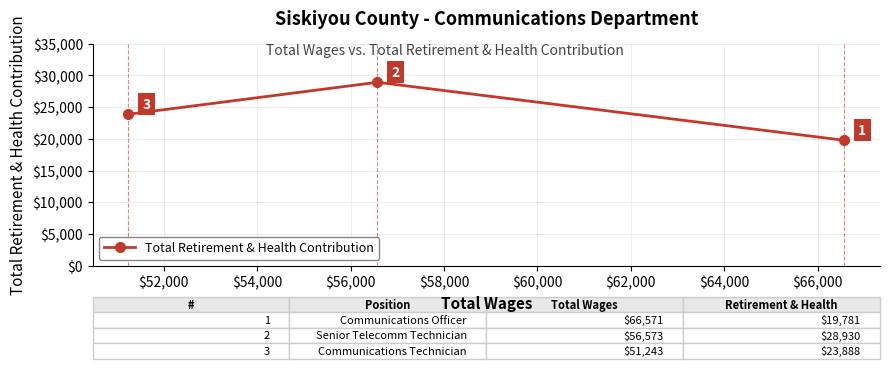

Count the values in the range 19781 to 28930.

3